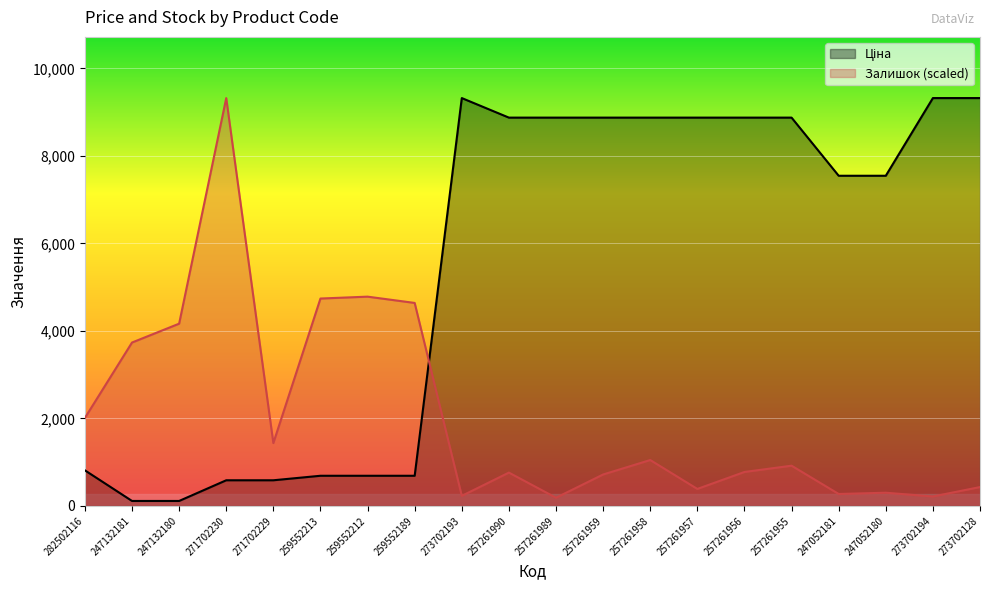

Which series changed the most between 282502116 and 257261959?

Ціна